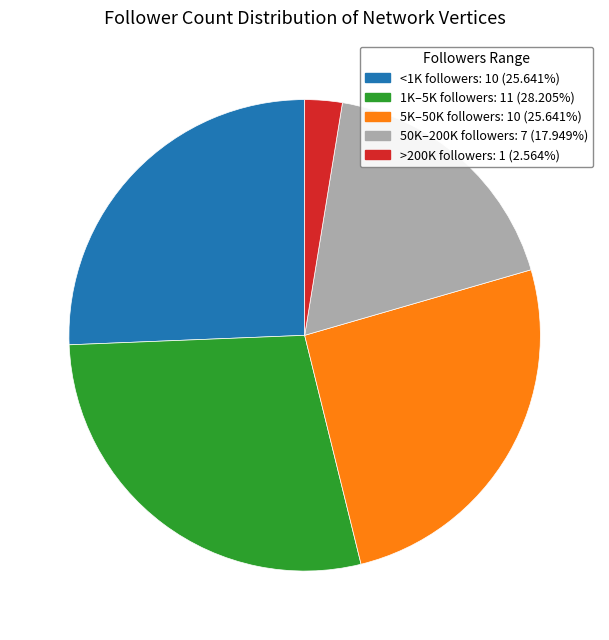

Does any single category account for the majority?

No